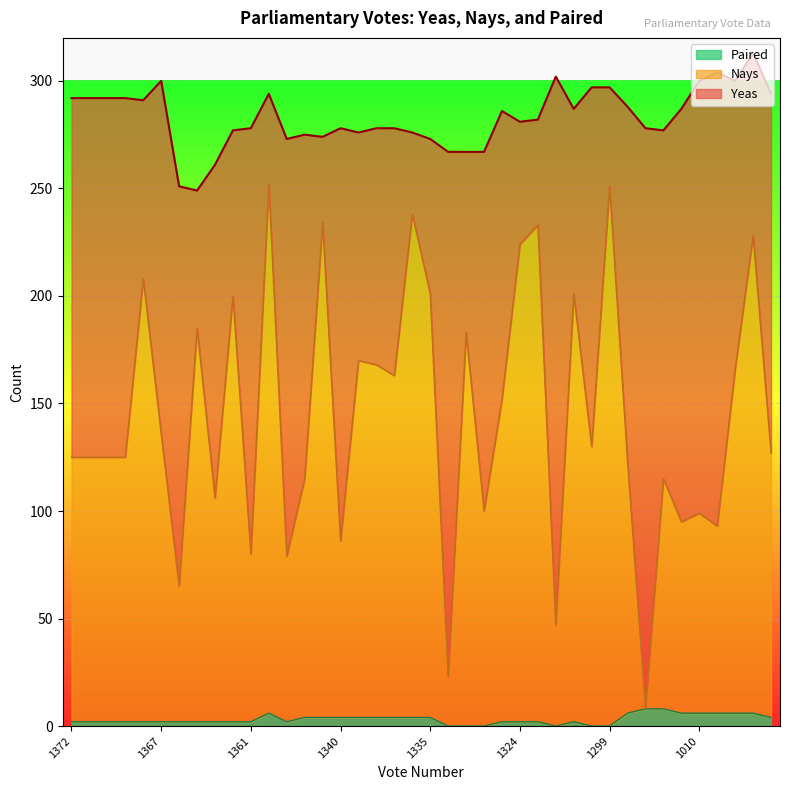

What is the difference between the maximum and minimum values in the Paired series?

8